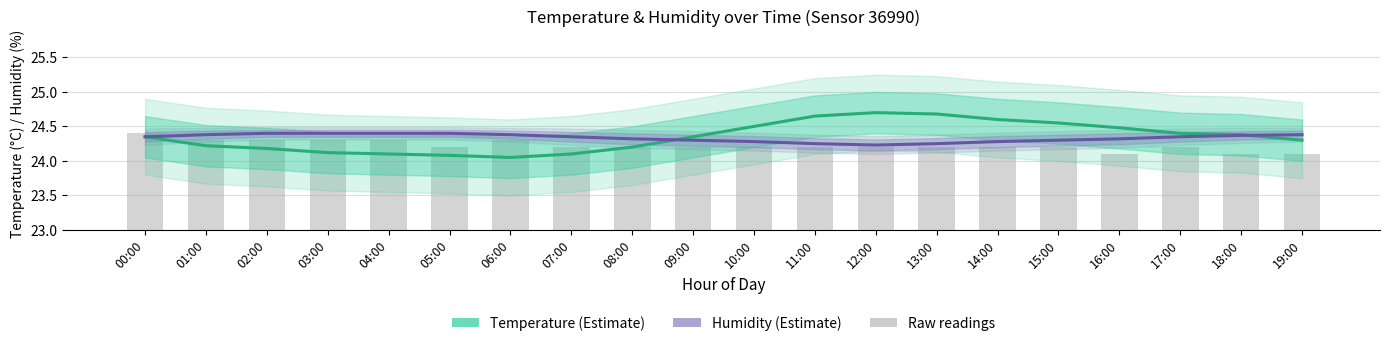

At 18:00, list the series in order from smallest to largest.

Raw temperature readings, Humidity estimate (shifted), Temperature estimate